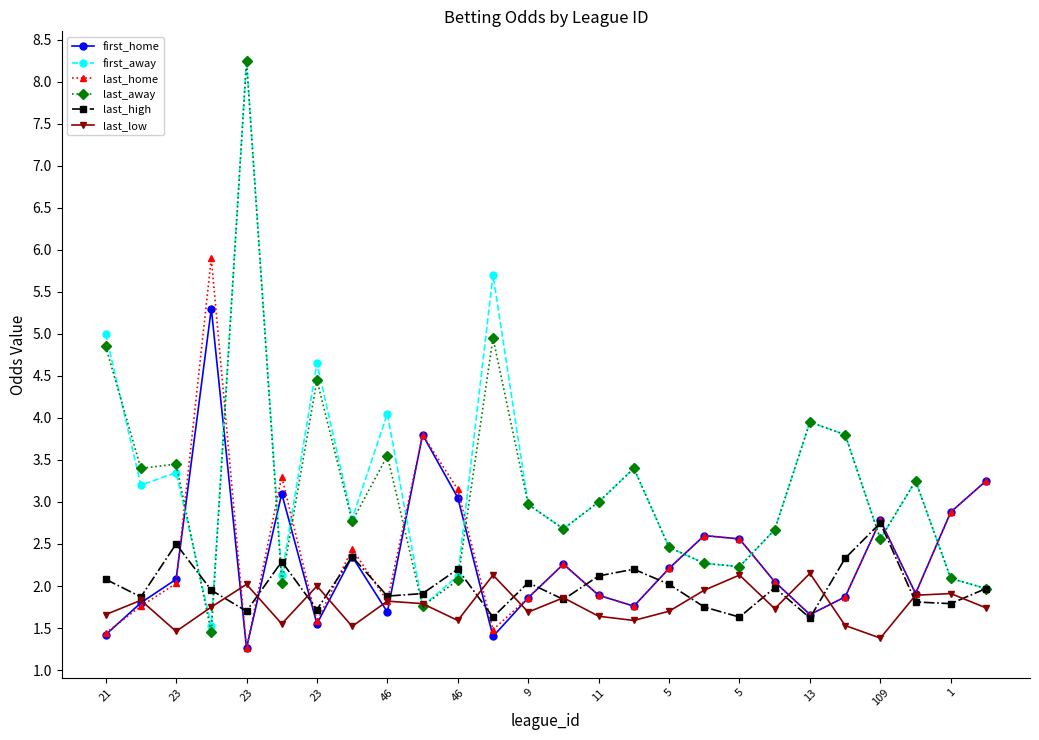

What is the value of the last_away point at the 14th from the left?

2.7